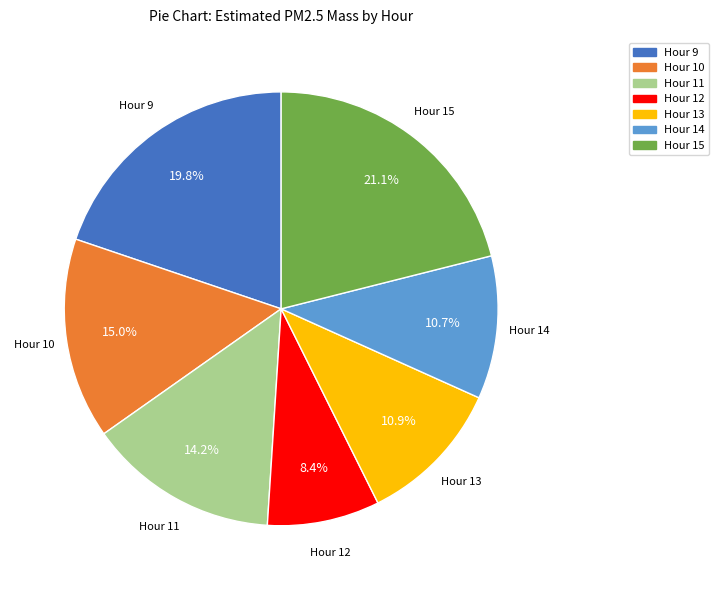

Does any single category account for the majority?

No